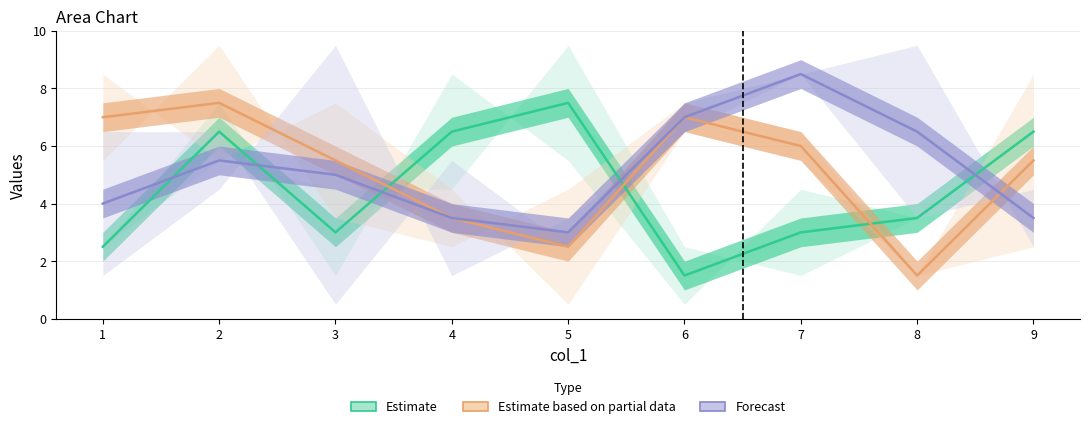

True or false: Estimate has a value of 1.2 at 7.

False